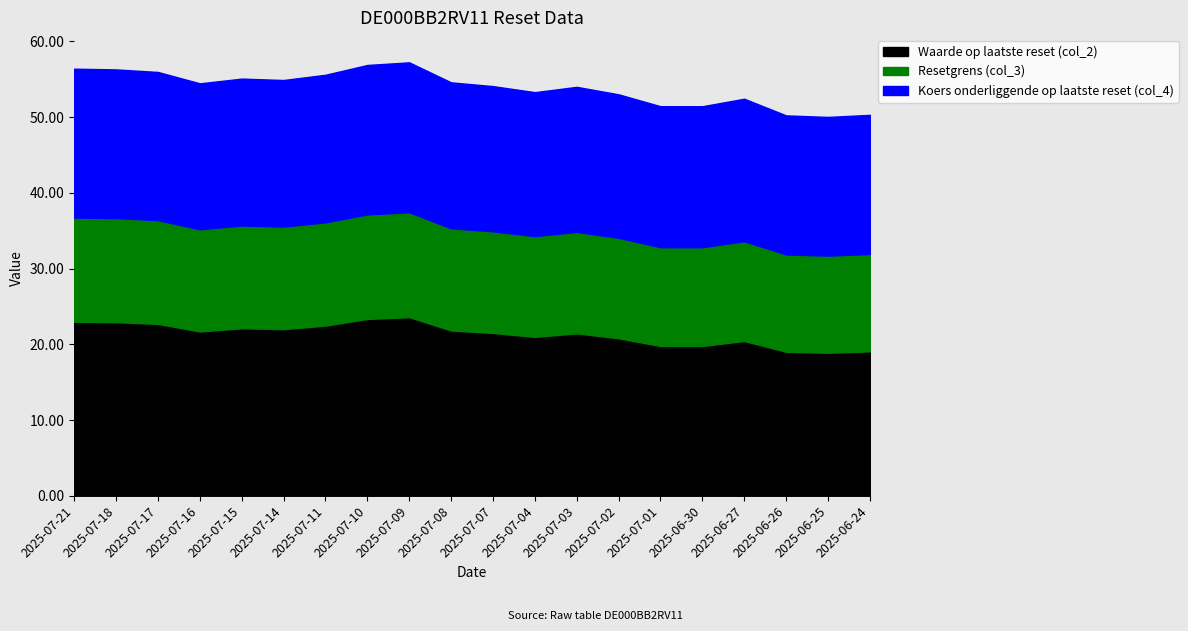

How many series are shown in this chart?

3